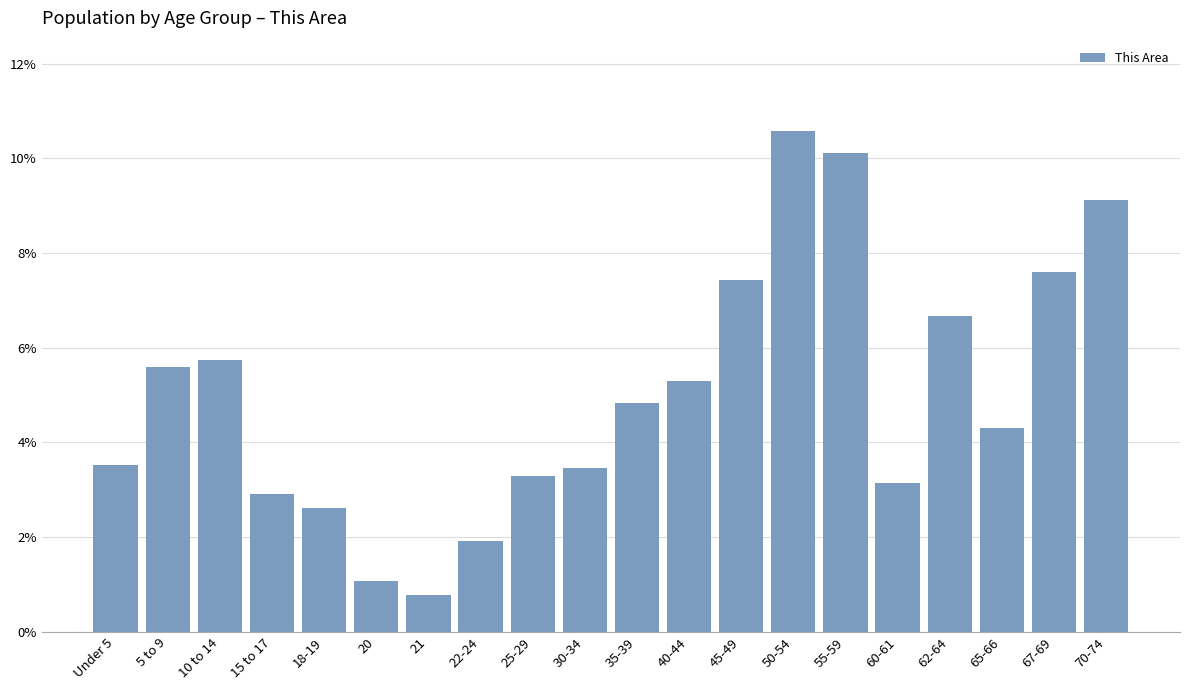

Reading left to right, transcribe all the data shown in this chart.

Under 5=3.5	5 to 9=5.6	10 to 14=5.8	15 to 17=2.9	18-19=2.6	20=1.1	21=0.8	22-24=1.9	25-29=3.3	30-34=3.5	35-39=4.8	40-44=5.3	45-49=7.4	50-54=10.6	55-59=10.1	60-61=3.1	62-64=6.7	65-66=4.3	67-69=7.6	70-74=9.1